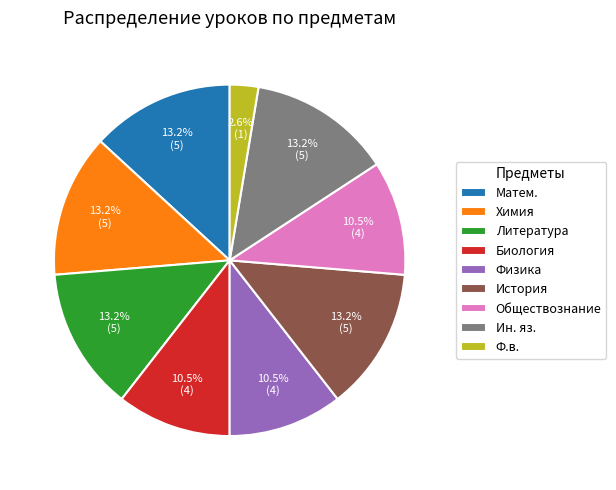

Is the sum of Ин. яз. and Химия greater than half?

No